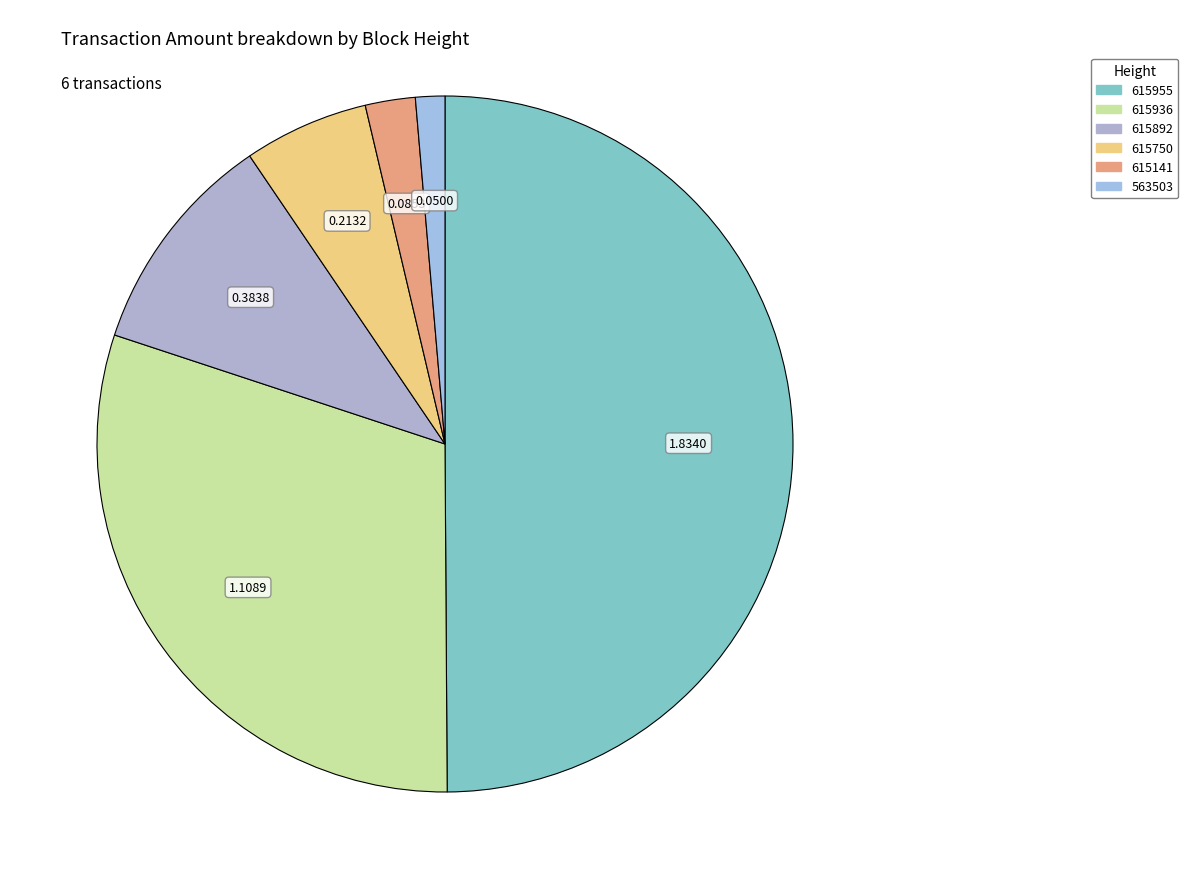

Is there a majority slice in this chart?

No